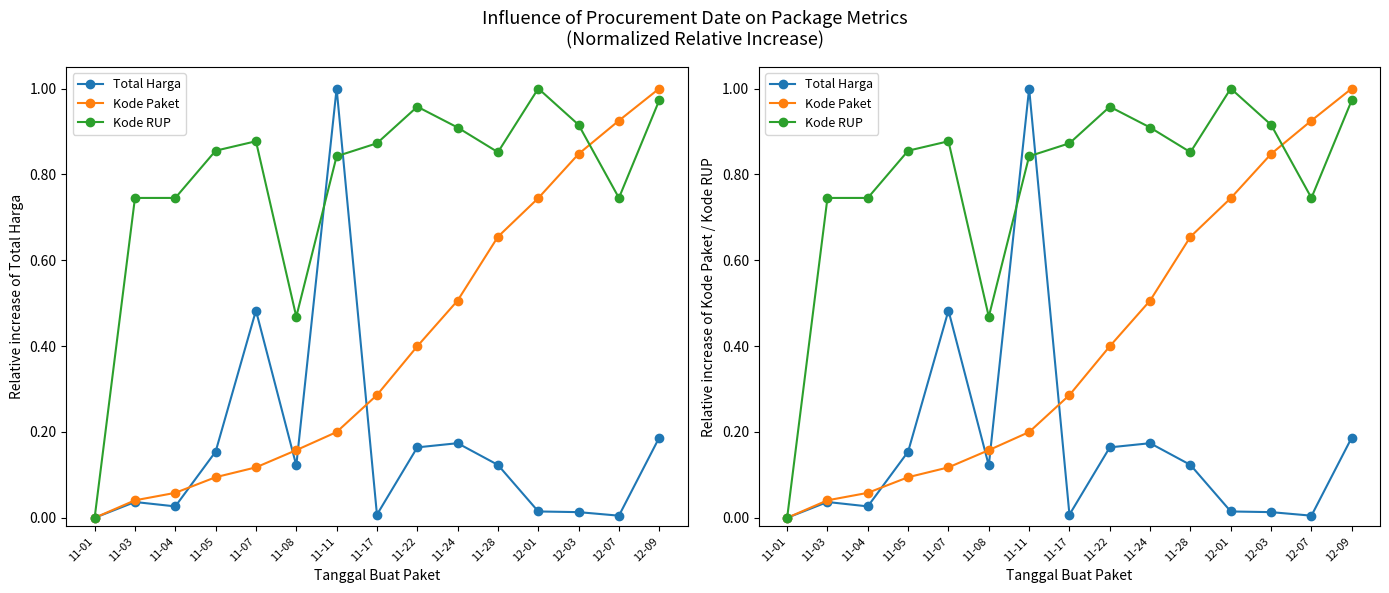

Rank the series at 11-17 from highest to lowest value.

Kode RUP, Kode Paket, Total Harga